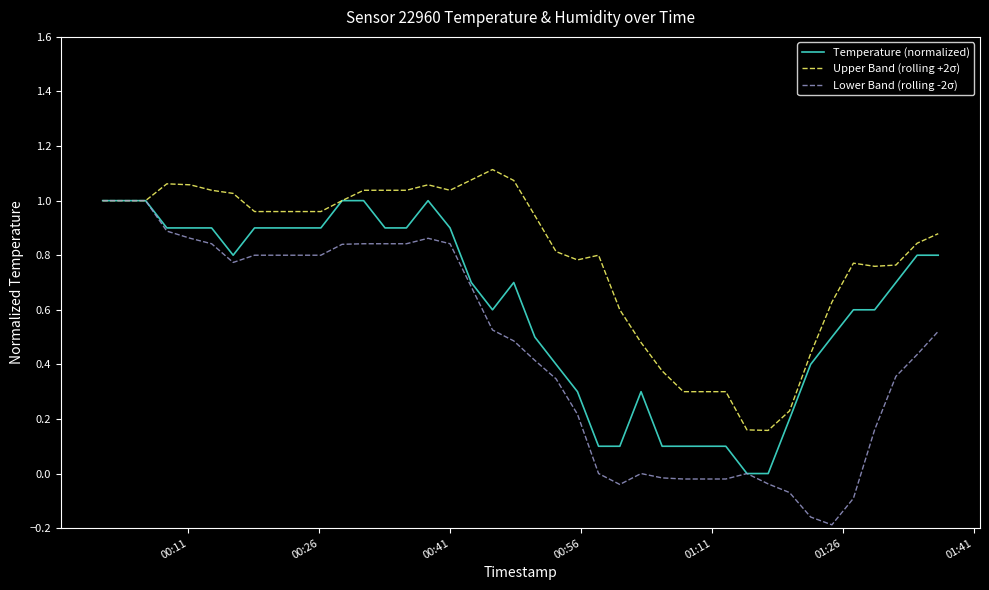

Which series has the largest range (max minus min)?

Lower Band (rolling -2σ)